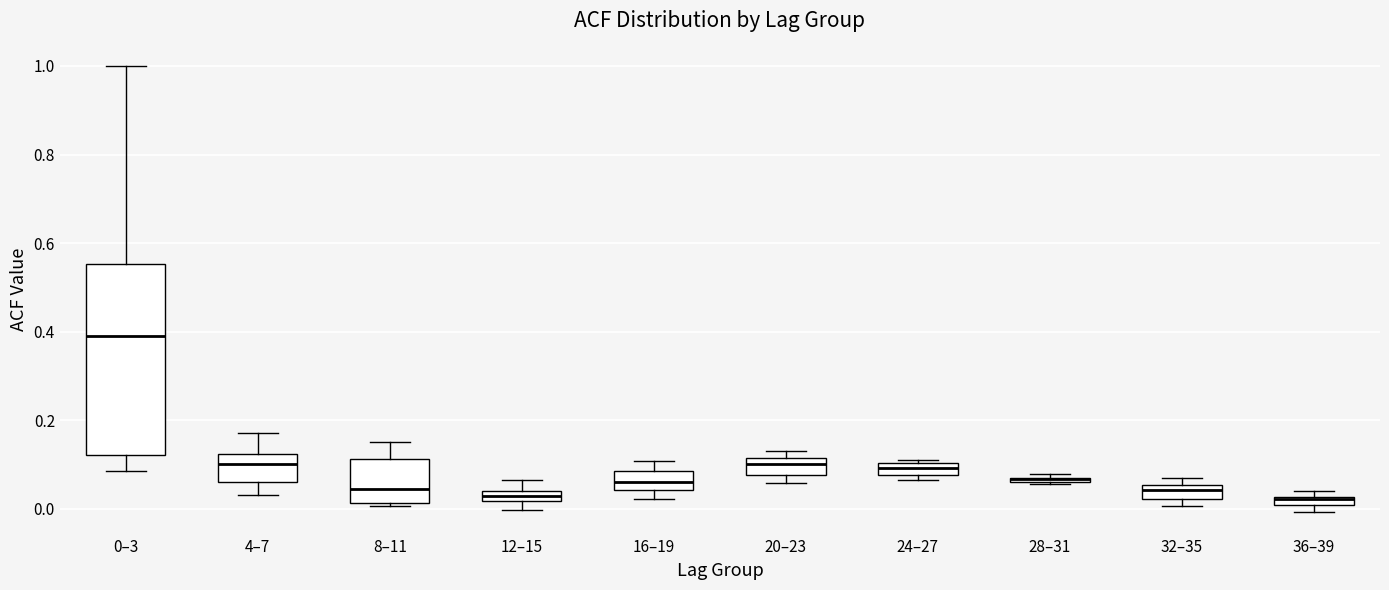

Comparing the boxes themselves (not the whiskers), which one is the tallest?

0–3